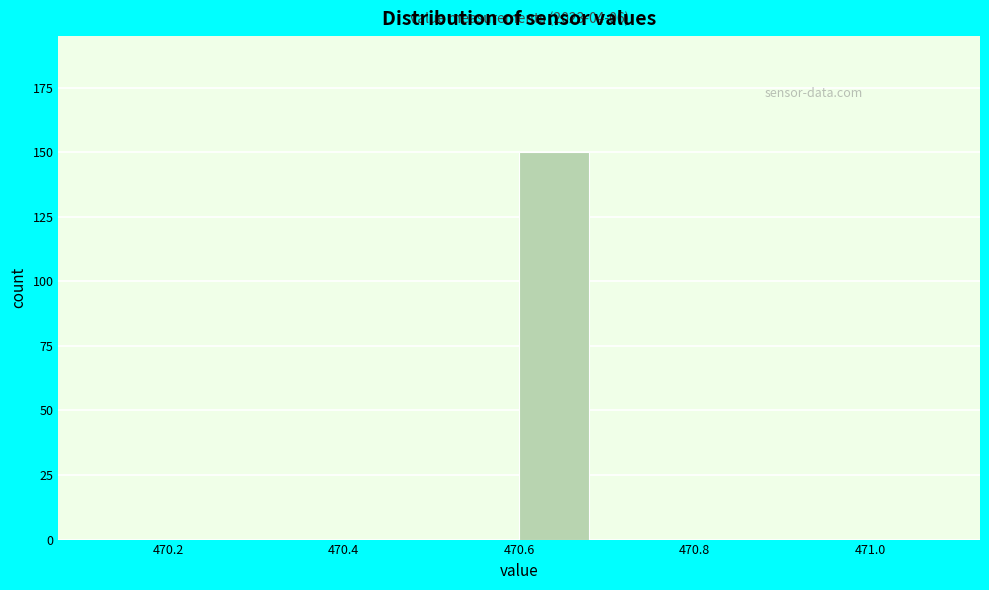

Which range on the x-axis has the tallest bar?

470.60 to 470.68